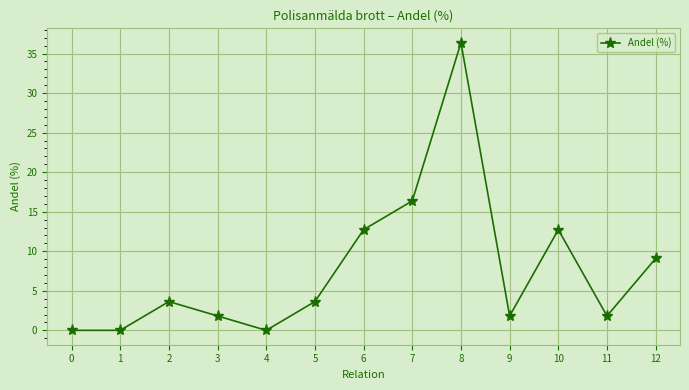

Where does the data first go above 3?

2